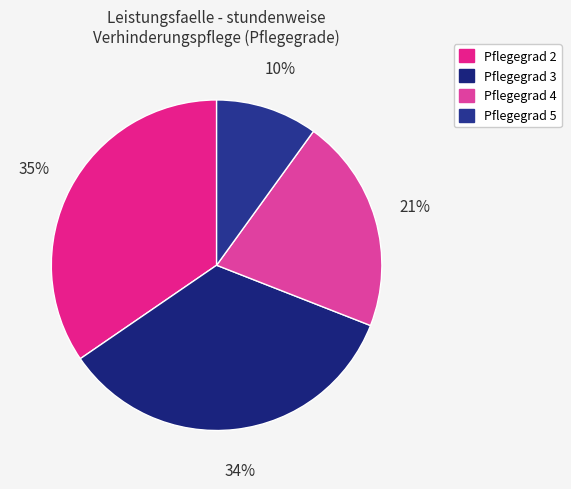

To the nearest percent, what percentage of the pie is Pflegegrad 2?

35%